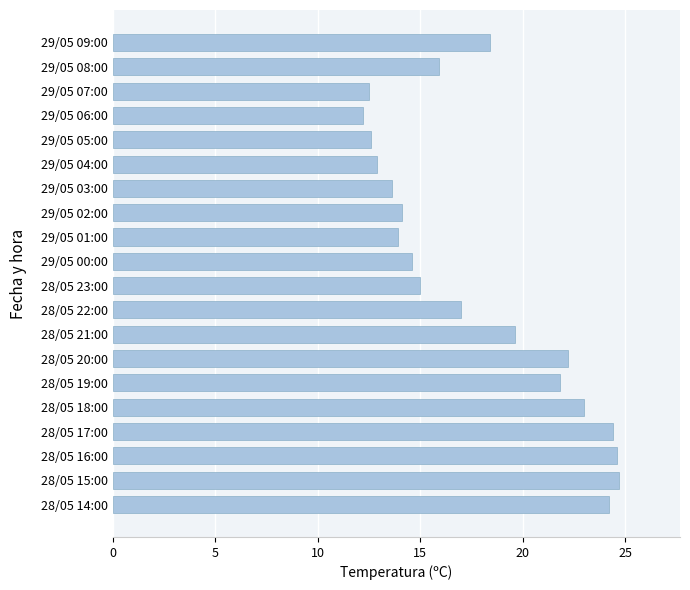

Are the bars horizontal?

Yes